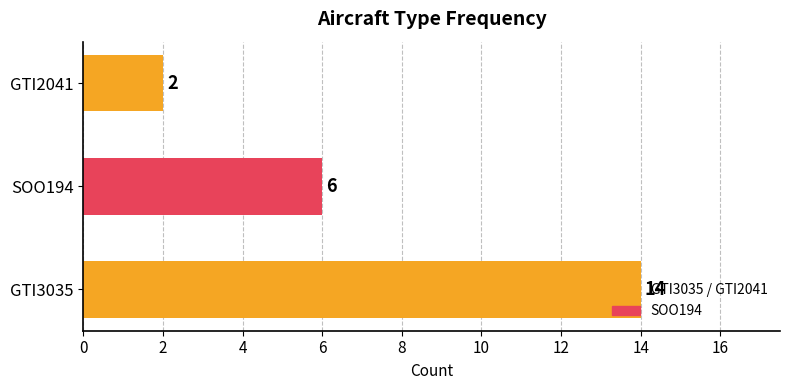

What is the average value?

7